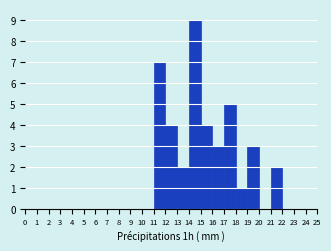

Over which range of the x-axis is the bar tallest?

14 to 15